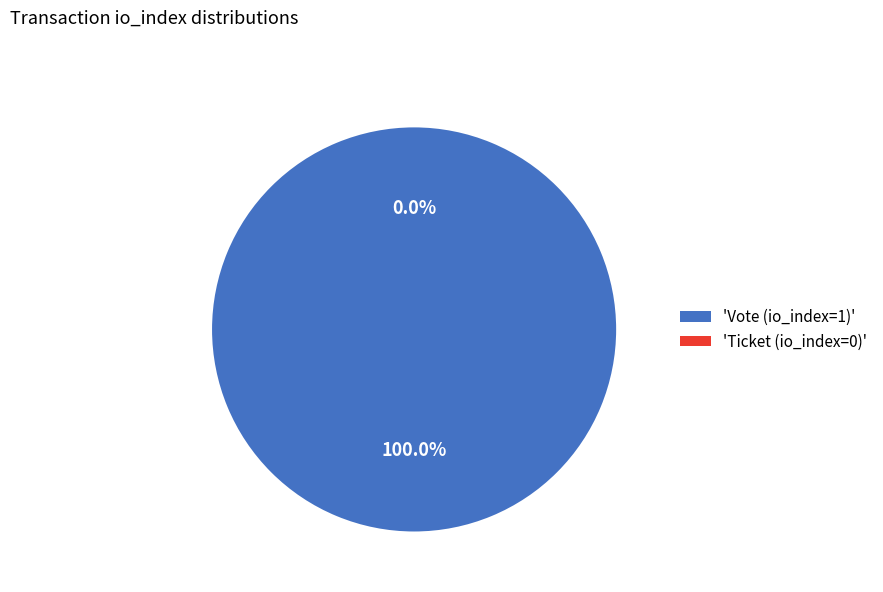

To the nearest percent, what is the average slice percentage?

50%